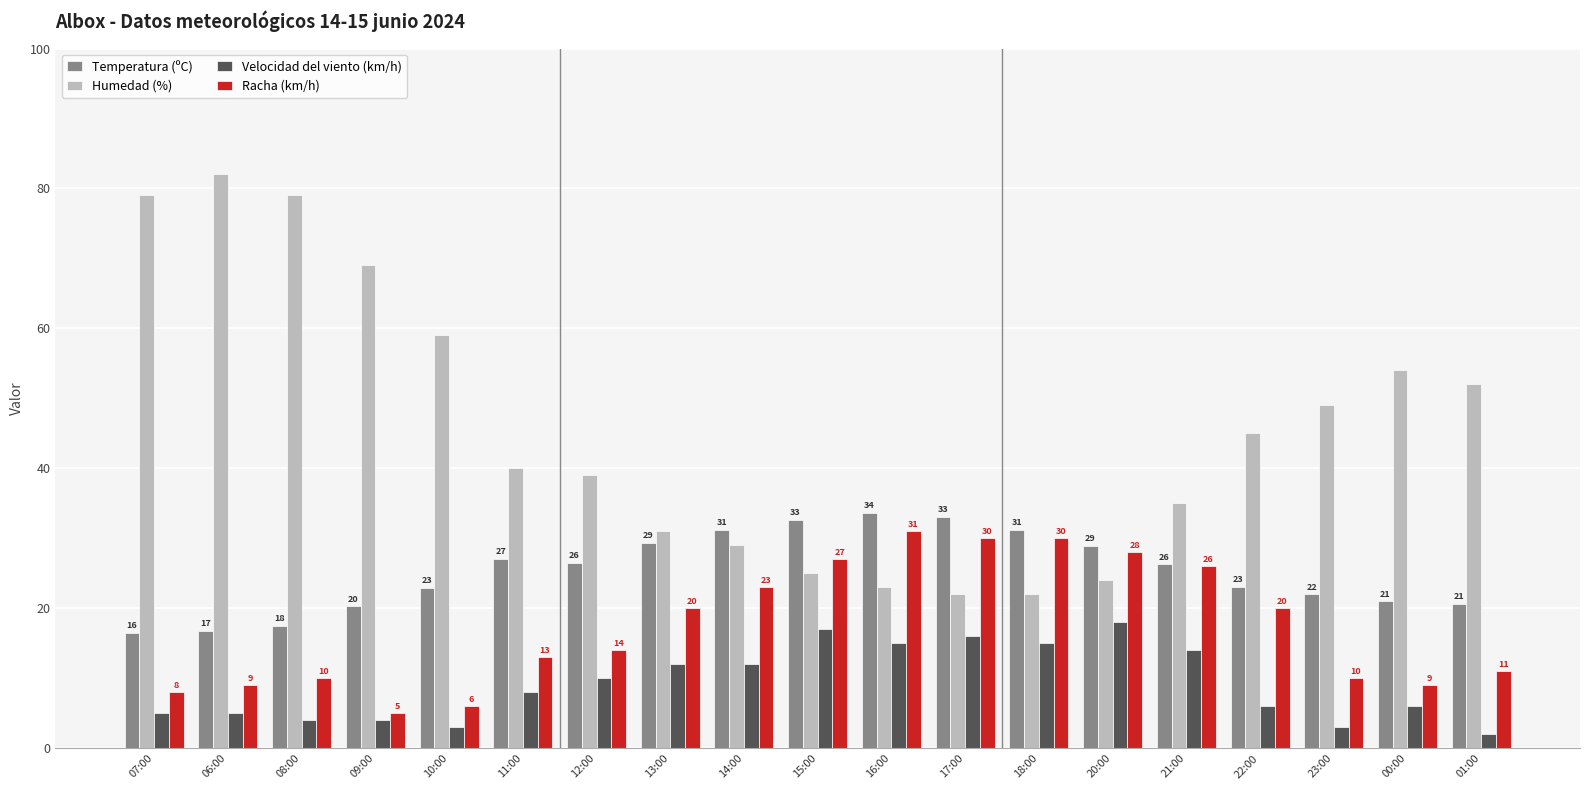

The Humedad (%) series shows 49.0 at 23:00. True or false?

True